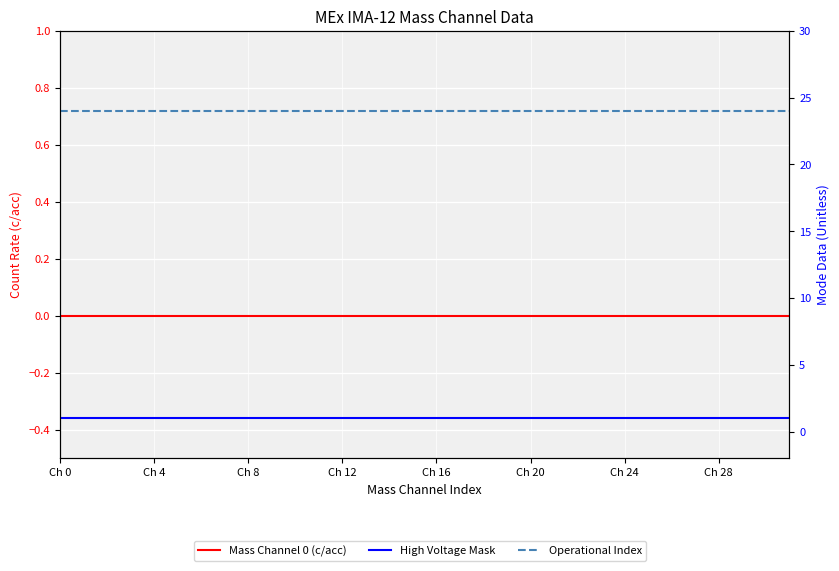

List the labels in order of Mass Channel 0 (c/acc) value, smallest first.

Ch 0, Ch 4, Ch 8, Ch 12, Ch 16, Ch 20, Ch 24, Ch 28, 8, 9, 10, 11, 12, 13, 14, 15, 16, 17, 18, 19, 20, 21, 22, 23, 24, 25, 26, 27, 28, 29, 30, 31